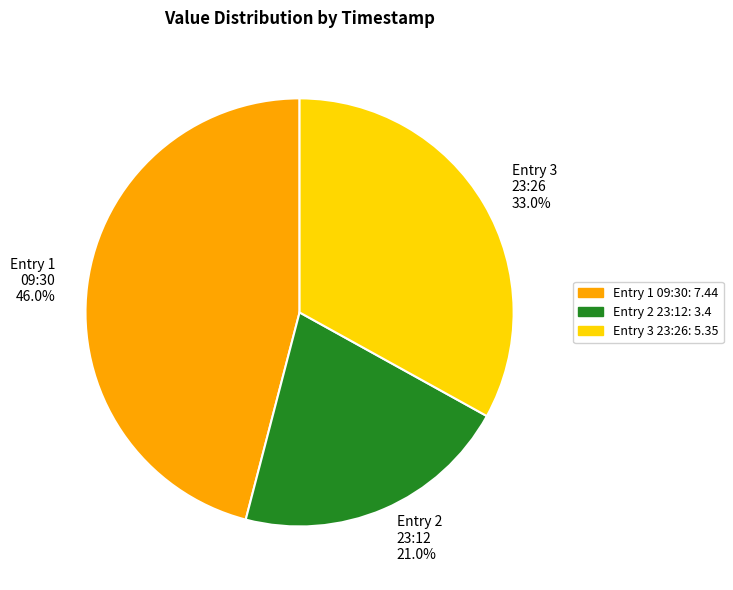

Which has a higher value, Entry 2 23:12 21.0% or Entry 3 23:26 33.0%?

Entry 3 23:26 33.0%